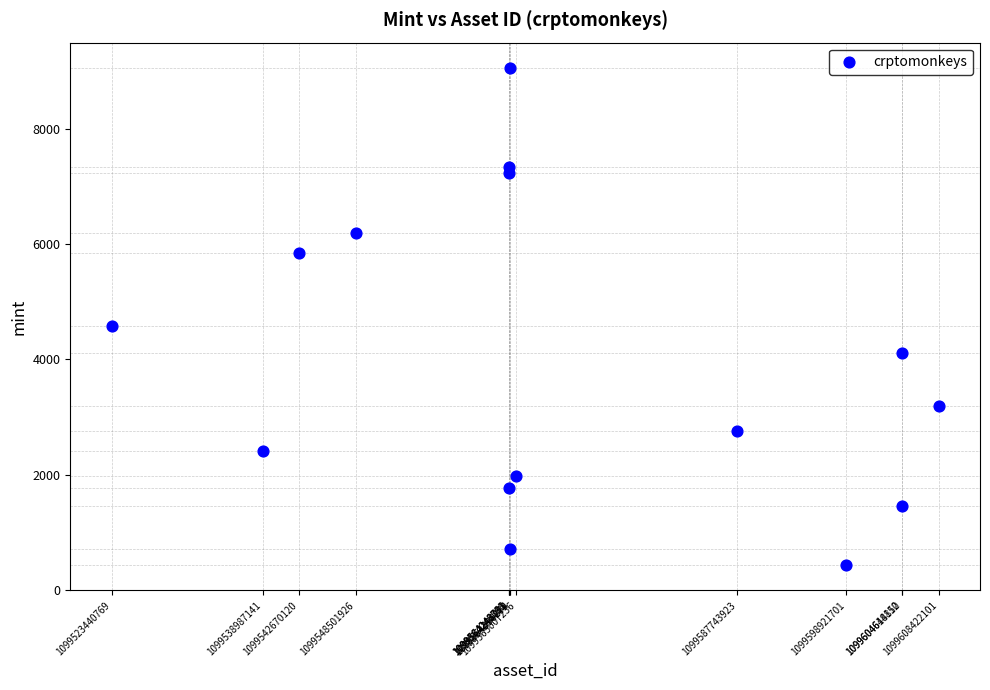

What Y value in the scatter plot is closest to 4746?

4575